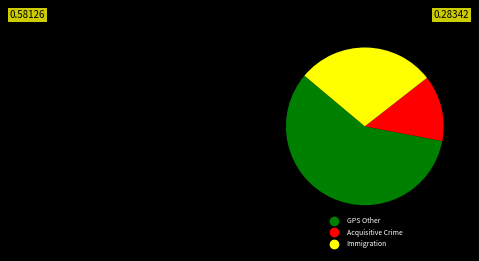

Is it true that Immigration is 28% of the pie?

True